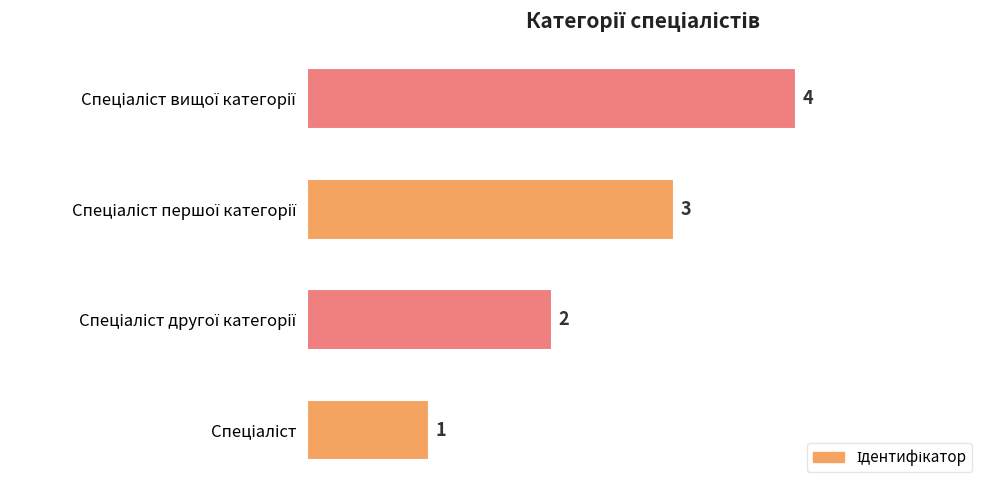

What is the maximum value shown in the chart?

4